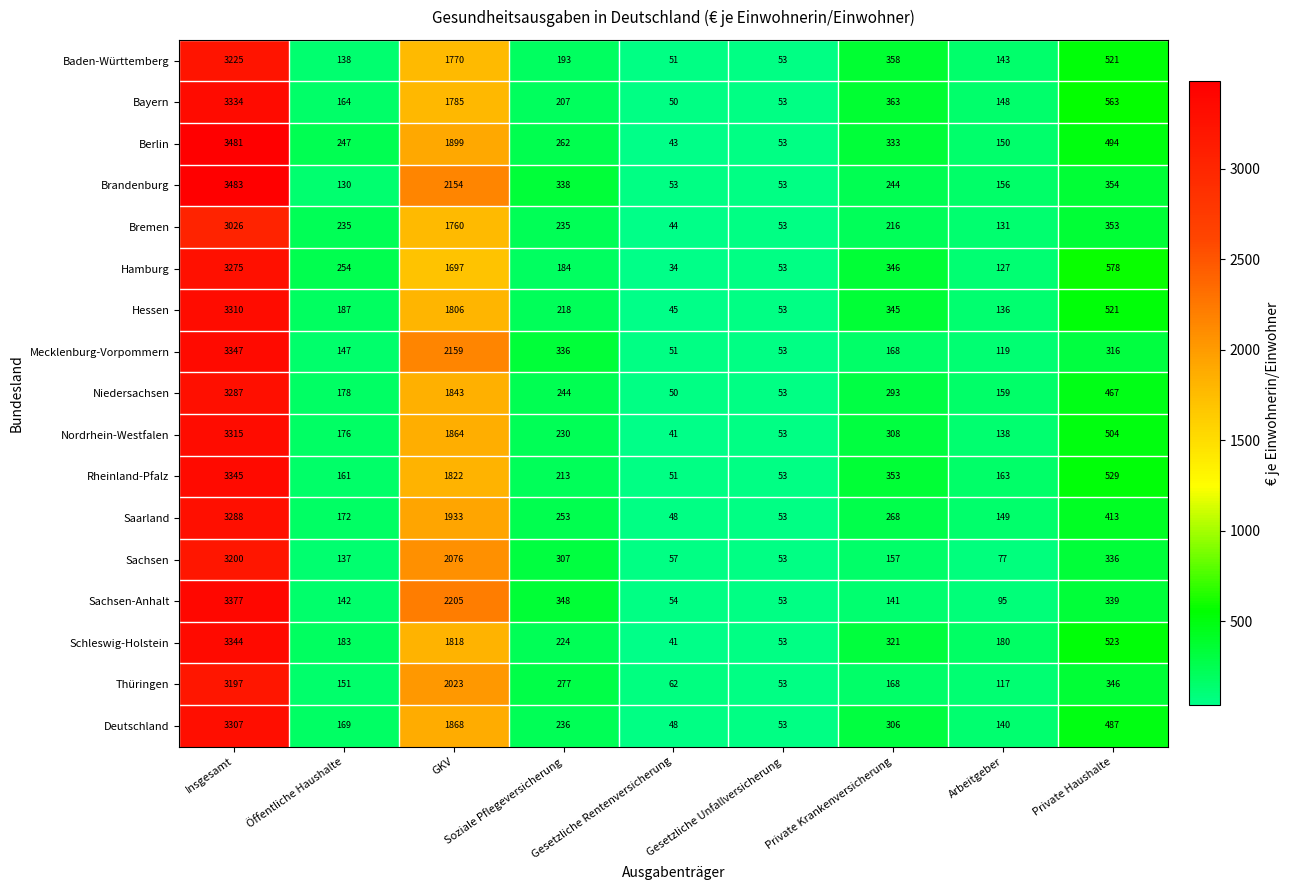

Which series changed the most between Soziale Pflegeversicherung and Private Krankenversicherung?

Sachsen-Anhalt